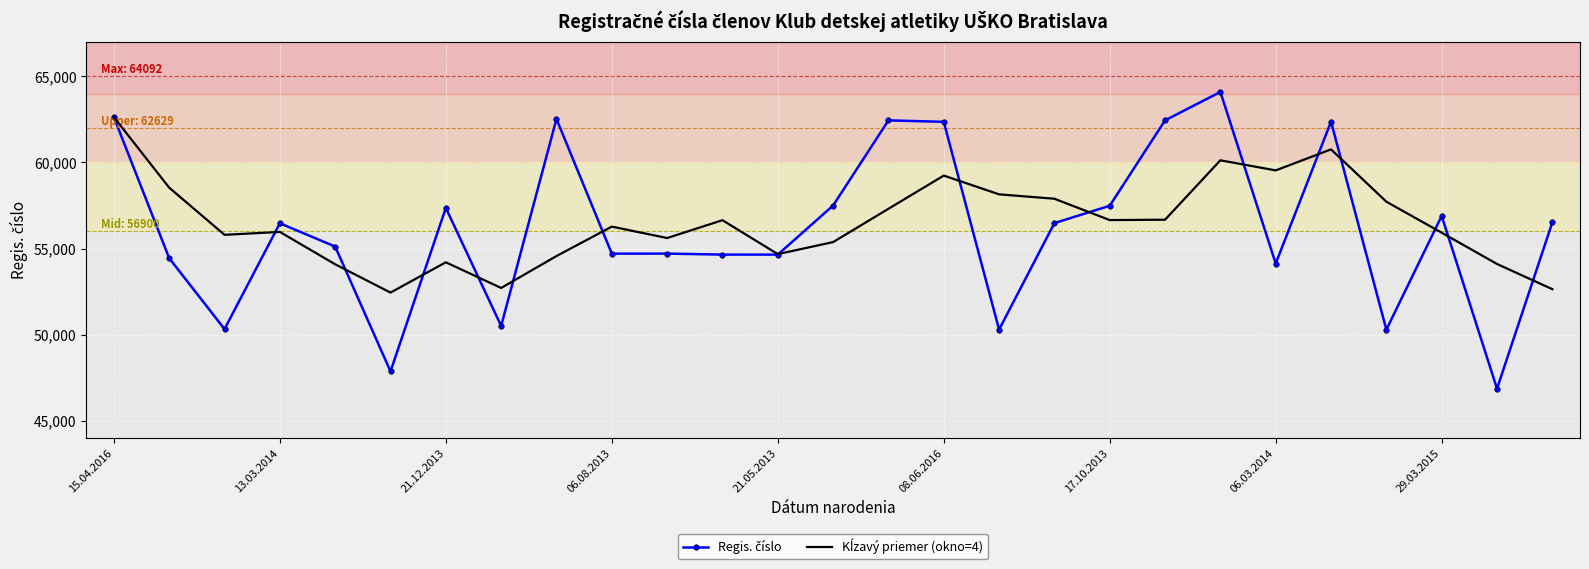

What is the minimum value shown in the chart?

46881.0